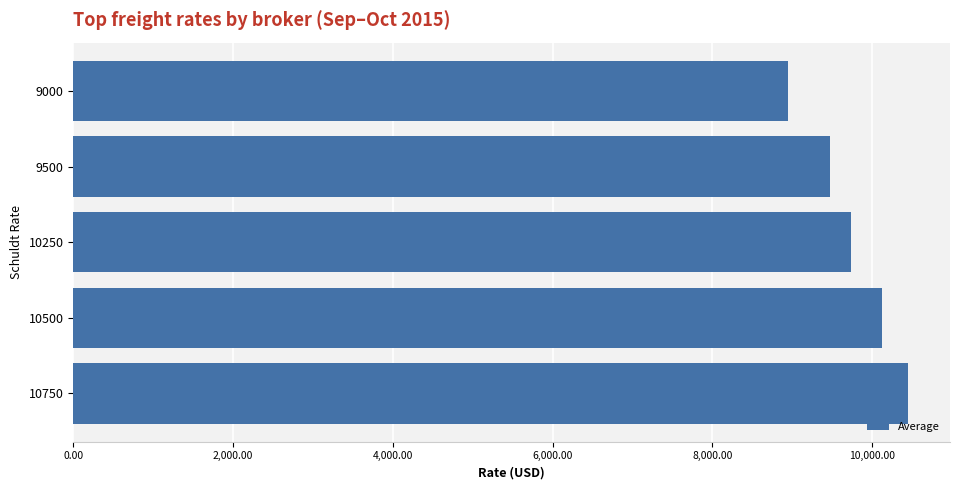

What is the difference between the maximum and minimum values?

1509